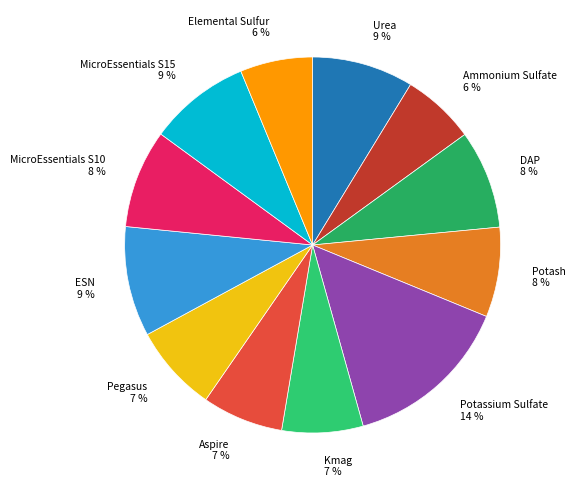

Count the number of slices in the pie.

12